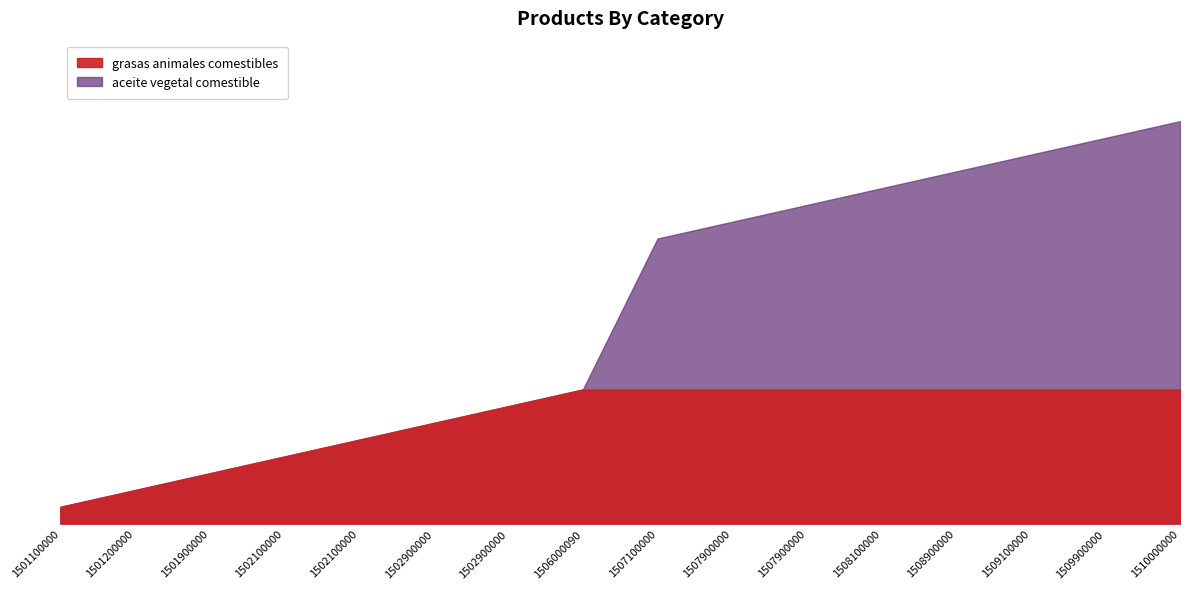

Which series ends up on top after the final intersection of grasas animales comestibles and aceite vegetal comestible?

aceite vegetal comestible